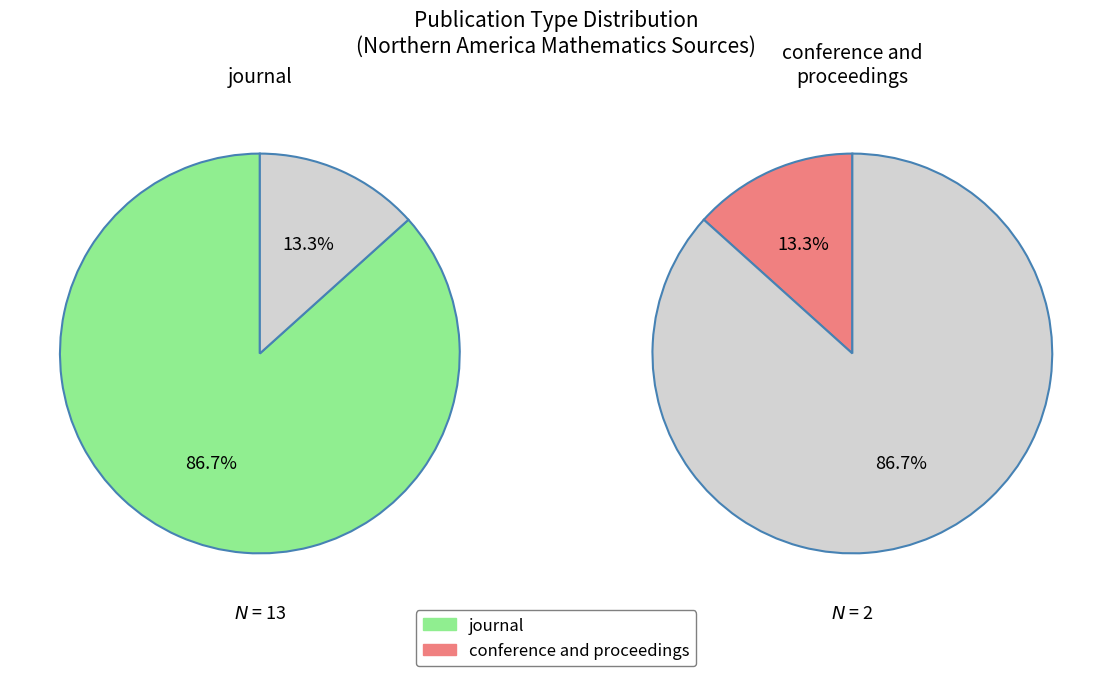

Which category has the biggest portion of the pie?

journal